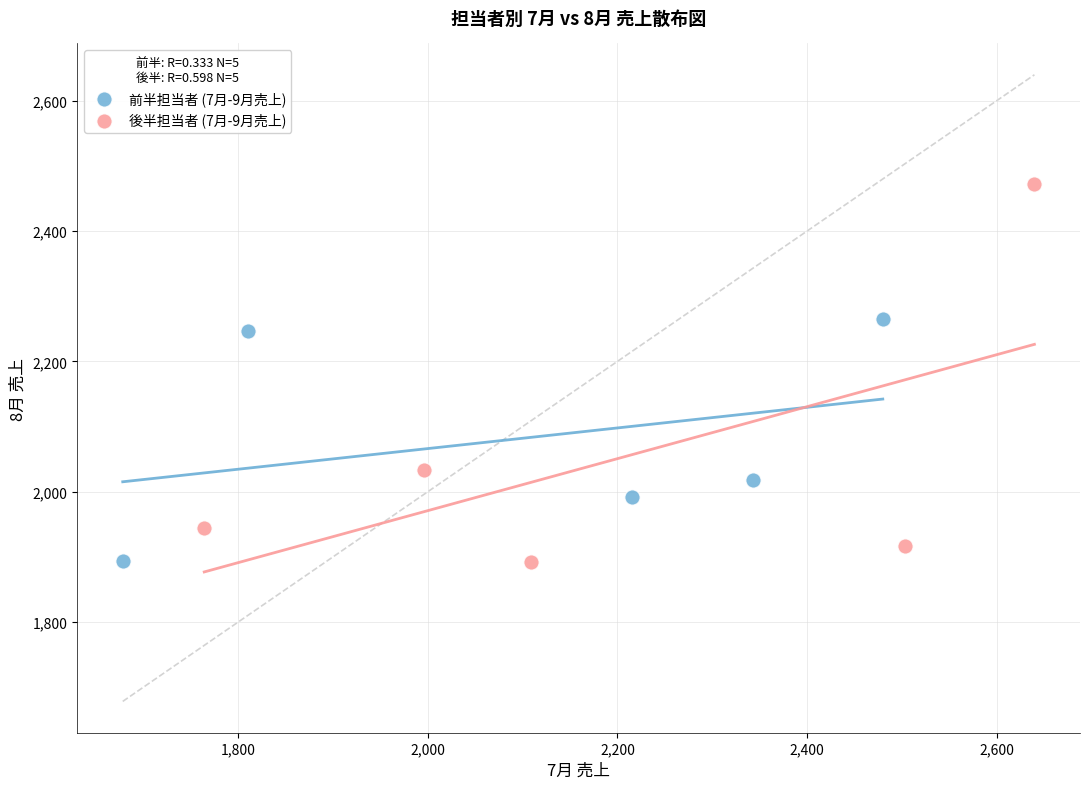

Which series has the largest Y range (max minus min)?

後半担当者 (7月-9月売上)